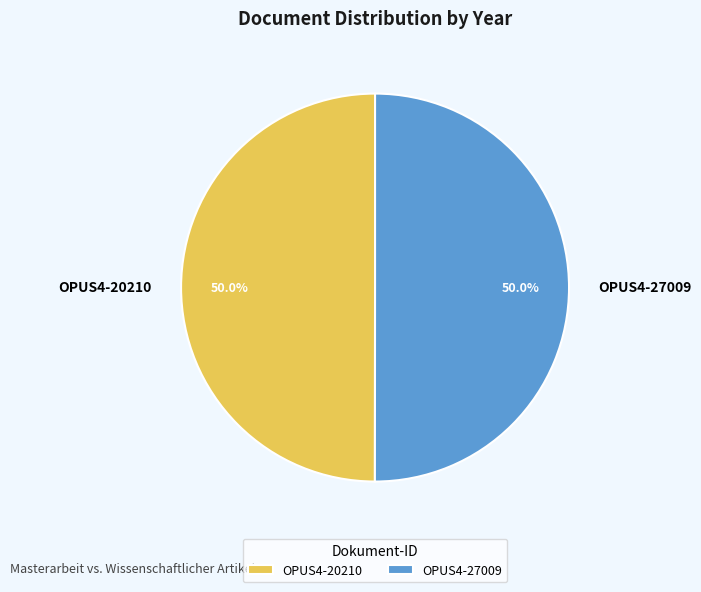

True or false: OPUS4-27009 accounts for 50% of the total.

True